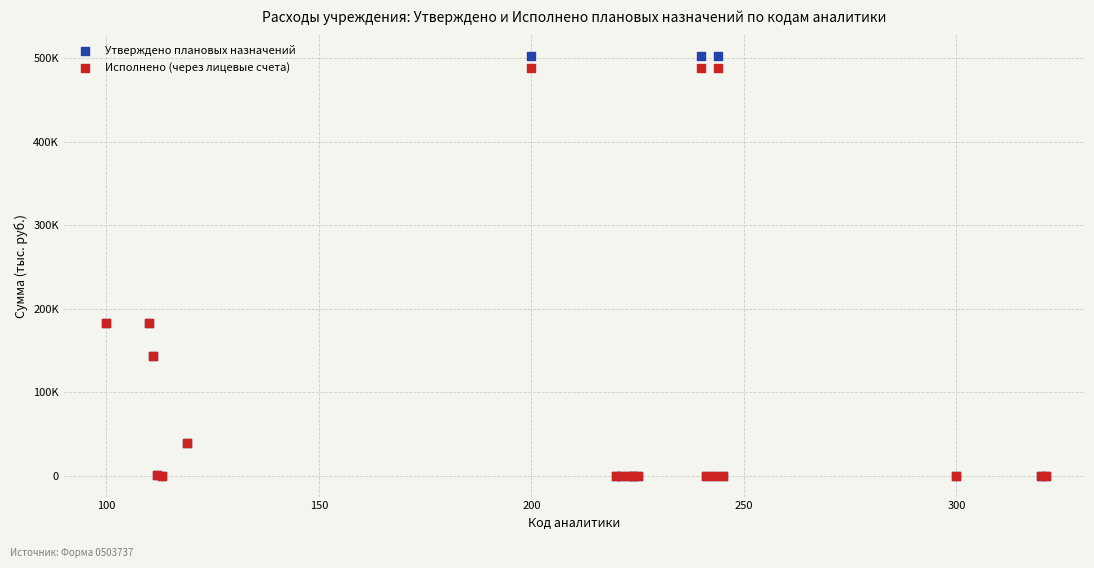

What are all the series names shown in the legend?

Утверждено плановых назначений, Исполнено (через лицевые счета)